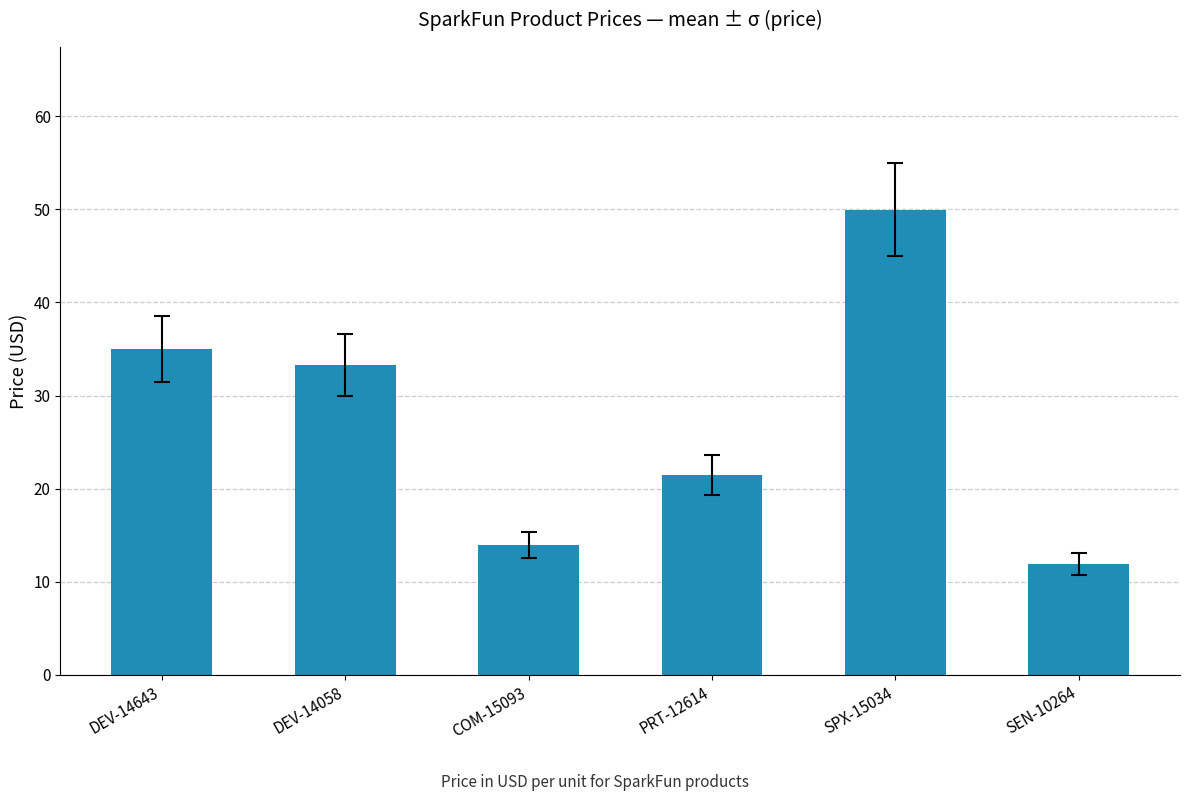

What value does the data have at PRT-12614?

21.5